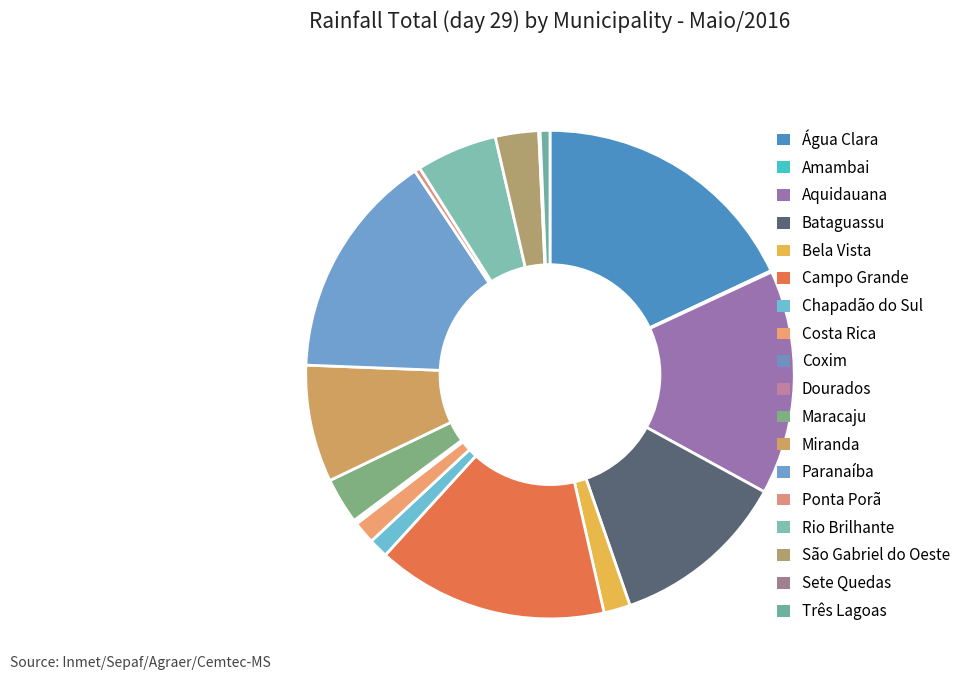

What percentage do Sete Quedas and Amambai together represent?

0.2%